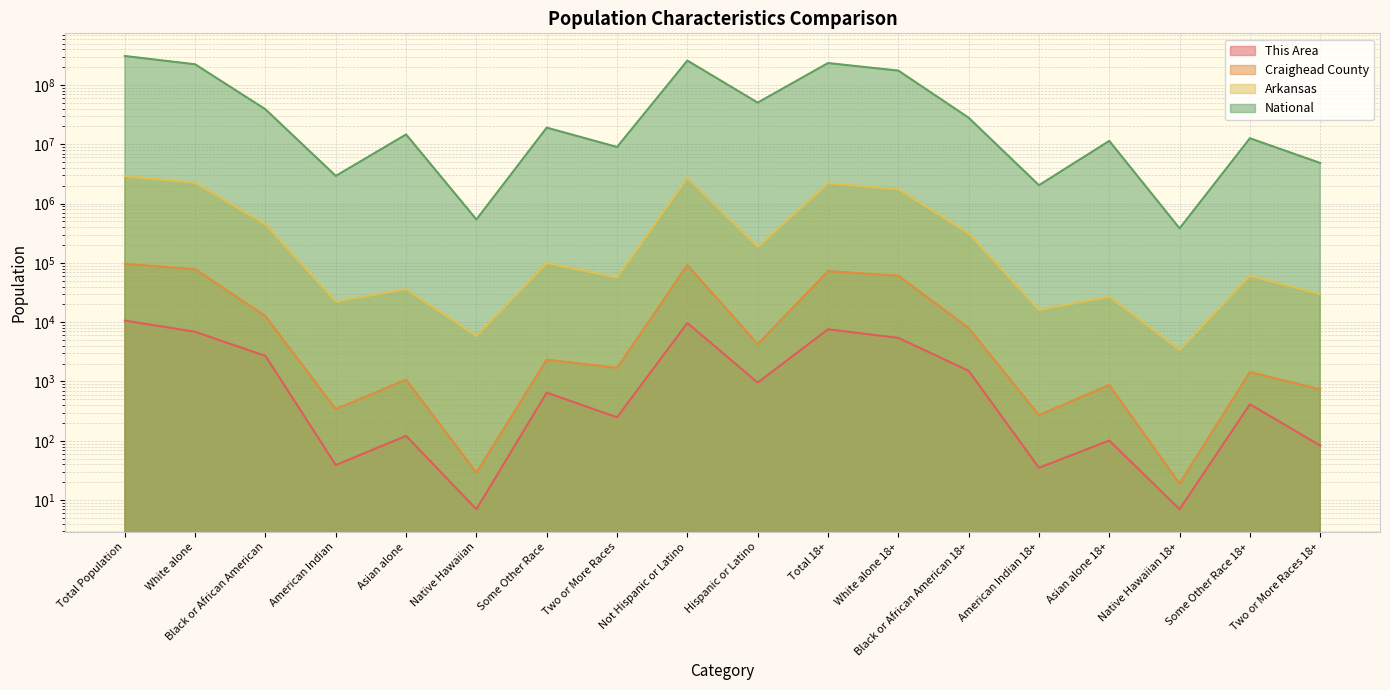

Reading left to right, transcribe all the data shown in this chart.

This Area: Total Population=10657	White alone=6892	Black or African American=2700	American Indian=39	Asian alone=121	Native Hawaiian=7	Some Other Race=649	Two or More Races=249	Not Hispanic or Latino=9699	Hispanic or Latino=958	Total 18+=7592	White alone 18+=5436	Black or African American 18+=1517	American Indian 18+=35	Asian alone 18+=101	Native Hawaiian 18+=7	Some Other Race 18+=413	Two or More Races 18+=83
Craighead County: Total Population=96443	White alone=78323	Black or African American=12640	American Indian=342	Asian alone=1075	Native Hawaiian=29	Some Other Race=2339	Two or More Races=1695	Not Hispanic or Latino=92166	Hispanic or Latino=4277	Total 18+=72302	White alone 18+=60980	Black or African American 18+=7979	American Indian 18+=272	Asian alone 18+=872	Native Hawaiian 18+=19	Some Other Race 18+=1444	Two or More Races 18+=736
Arkansas: Total Population=2915918	White alone=2245229	Black or African American=449895	American Indian=22248	Asian alone=36102	Native Hawaiian=5863	Some Other Race=99571	Two or More Races=57010	Not Hispanic or Latino=2729868	Hispanic or Latino=186050	Total 18+=2204443	White alone 18+=1751828	Black or African American 18+=315462	American Indian 18+=16155	Asian alone 18+=27062	Native Hawaiian 18+=3420	Some Other Race 18+=60791	Two or More Races 18+=29725
National: Total Population=308745538	White alone=223553265	Black or African American=38929319	American Indian=2932248	Asian alone=14674252	Native Hawaiian=540013	Some Other Race=19107368	Two or More Races=9009073	Not Hispanic or Latino=258267944	Hispanic or Latino=50477594	Total 18+=234564071	White alone 18+=175134916	Black or African American 18+=28088003	American Indian 18+=2043876	Asian alone 18+=11422616	Native Hawaiian 18+=382409	Some Other Race 18+=12651574	Two or More Races 18+=4840677